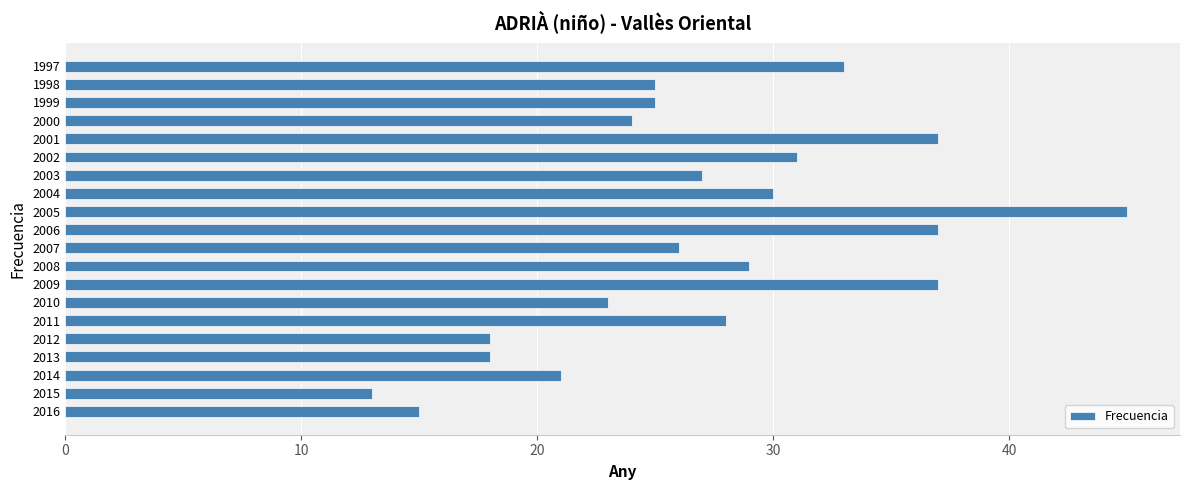

Reading top to bottom, transcribe all the data shown in this chart.

1997=33	1998=25	1999=25	2000=24	2001=37	2002=31	2003=27	2004=30	2005=45	2006=37	2007=26	2008=29	2009=37	2010=23	2011=28	2012=18	2013=18	2014=21	2015=13	2016=15